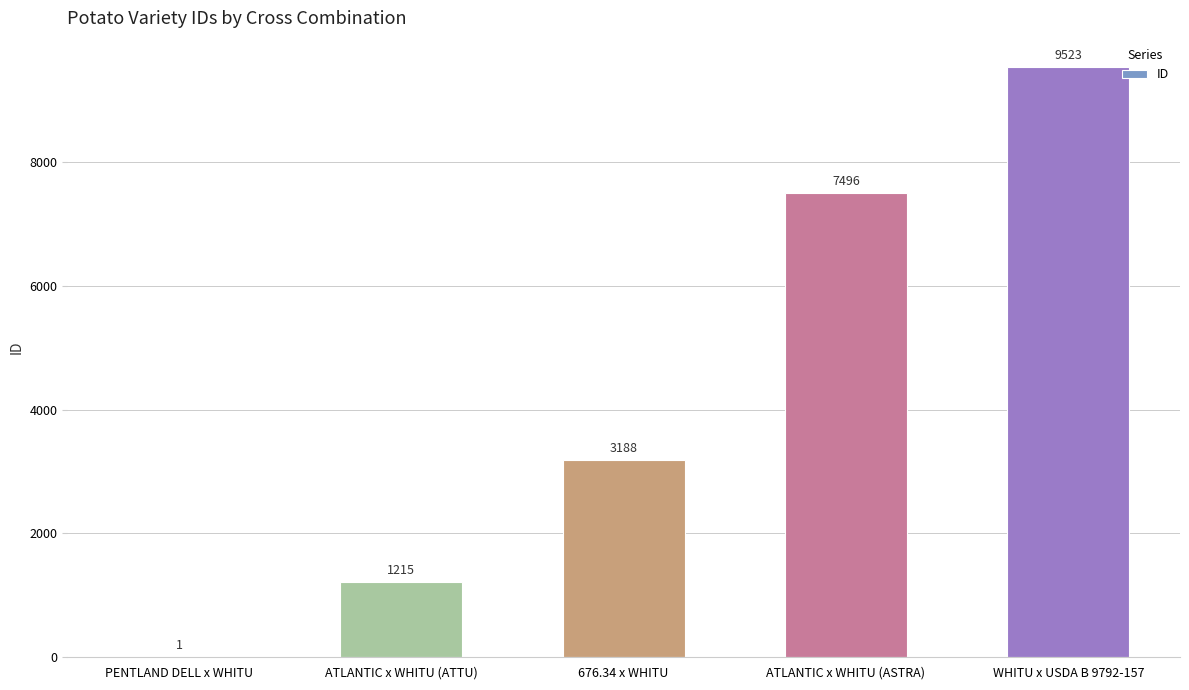

Between WHITU x USDA B 9792-157 and PENTLAND DELL x WHITU, which is larger?

WHITU x USDA B 9792-157